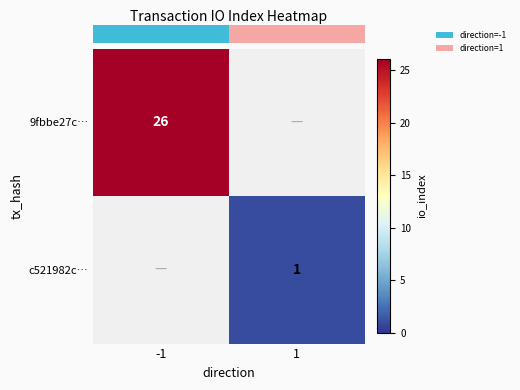

Rank the categories by row_1 value from lowest to highest.

-1, 1